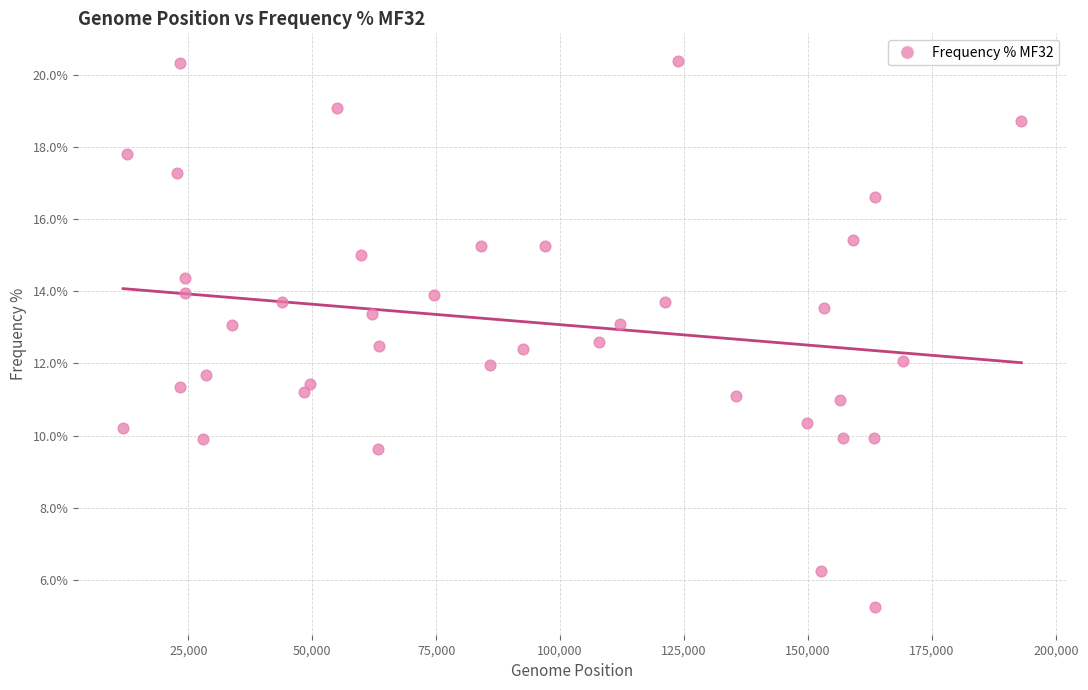

What is the range of X values (max minus min)?

181229.0